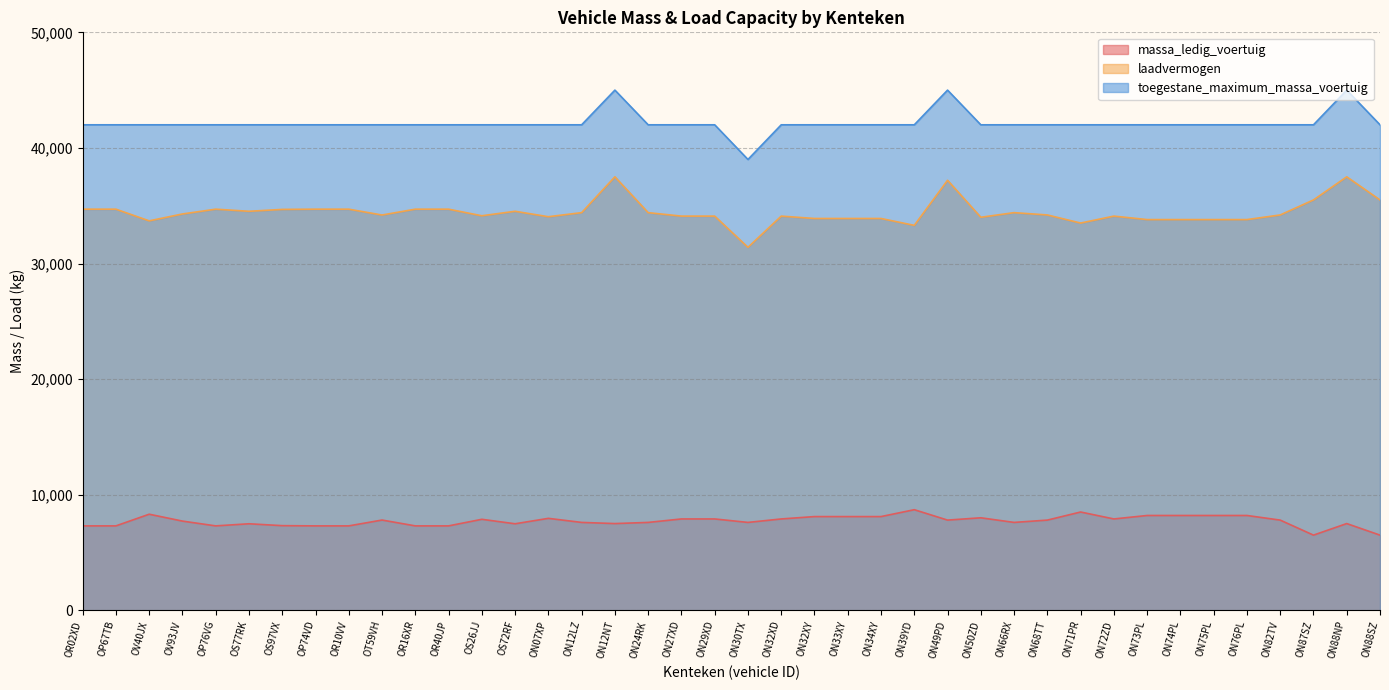

What position from the left is ON34XY?

25